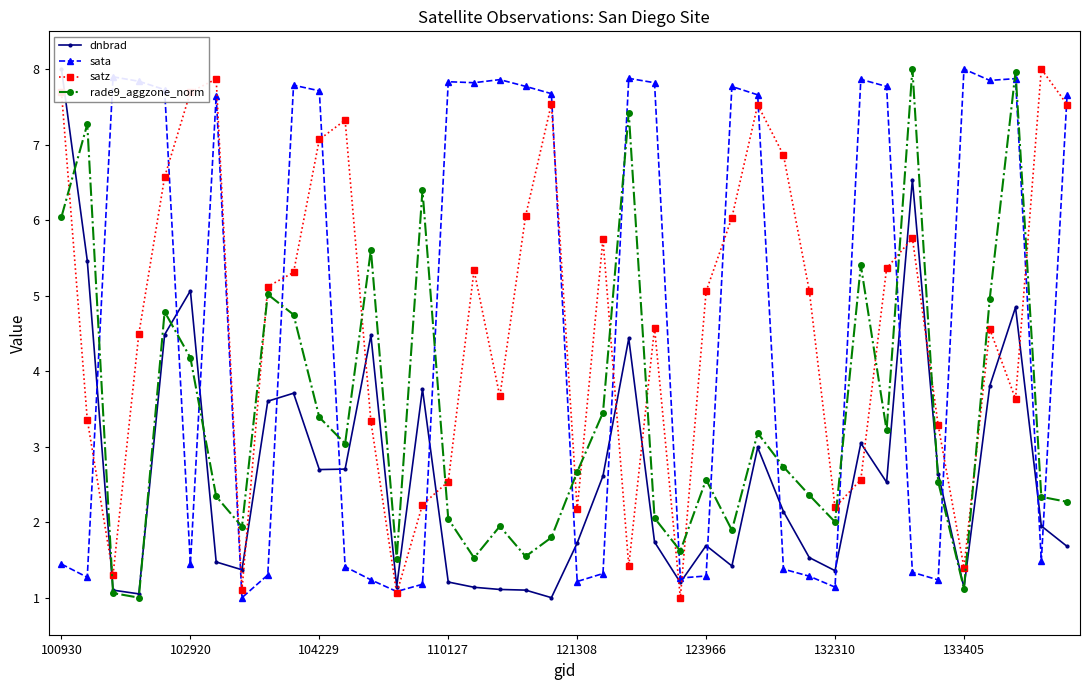

How many interior local valleys does the satz series have?

10